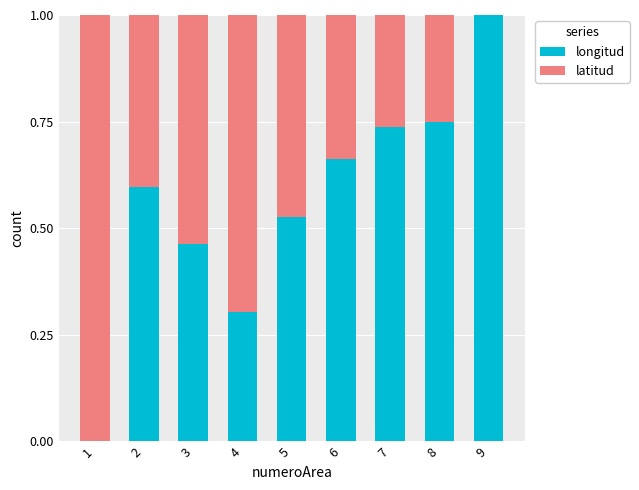

Are the bars grouped side by side (vs. stacked)?

No